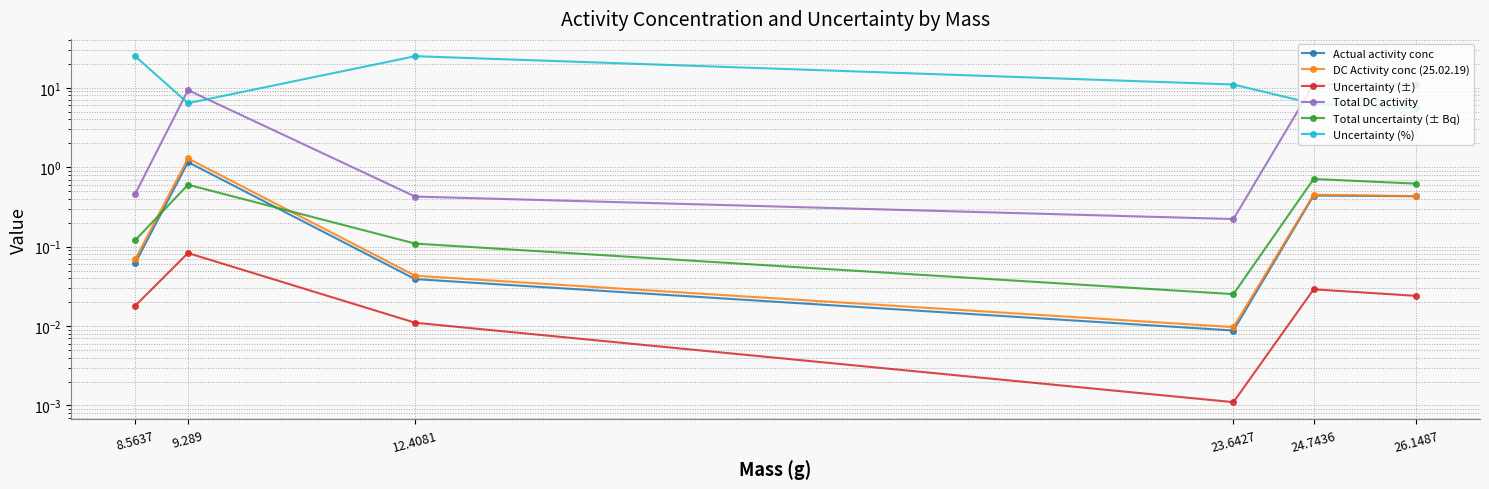

What is the maximum value for Uncertainty (%)?

25.0